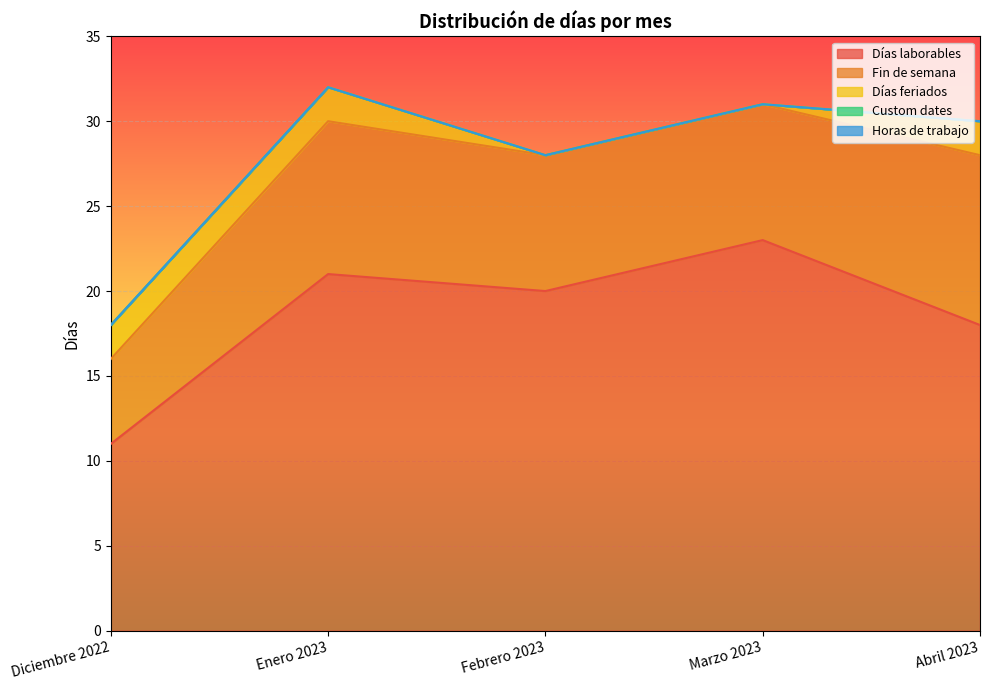

True or false: Fin de semana has a value of 2 at Marzo 2023.

False